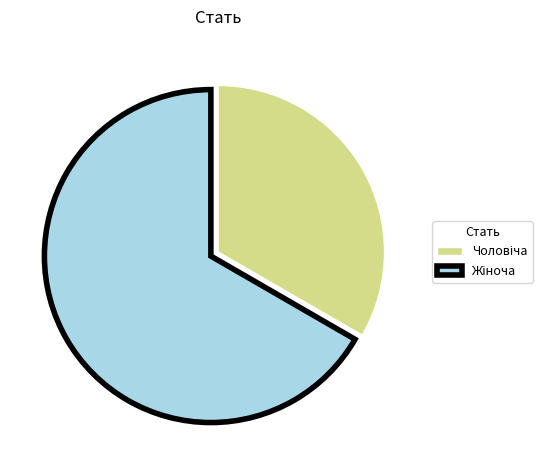

Is there a majority slice in this chart?

Yes